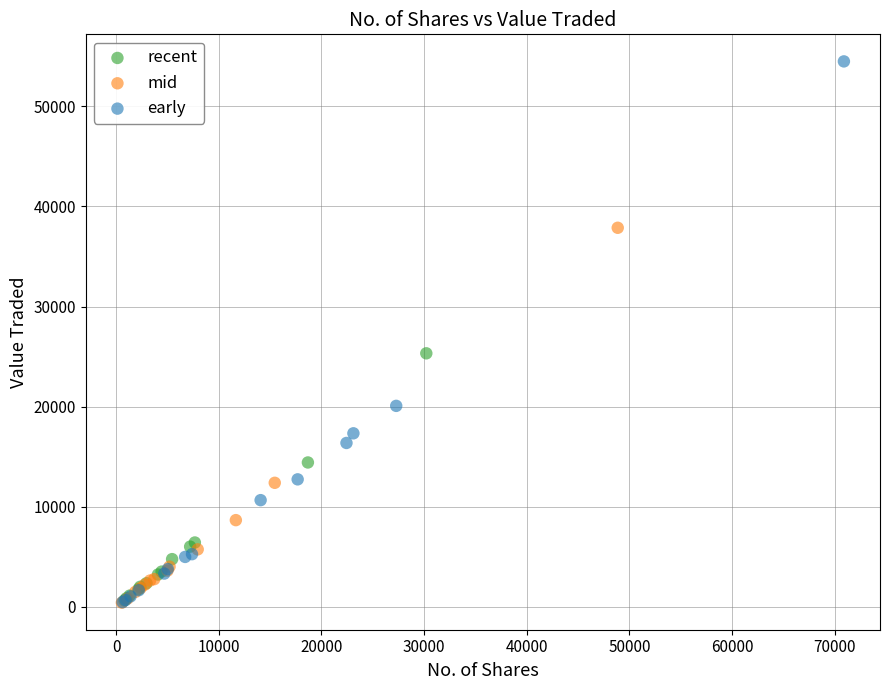

Which series reaches the maximum Y coordinate?

early